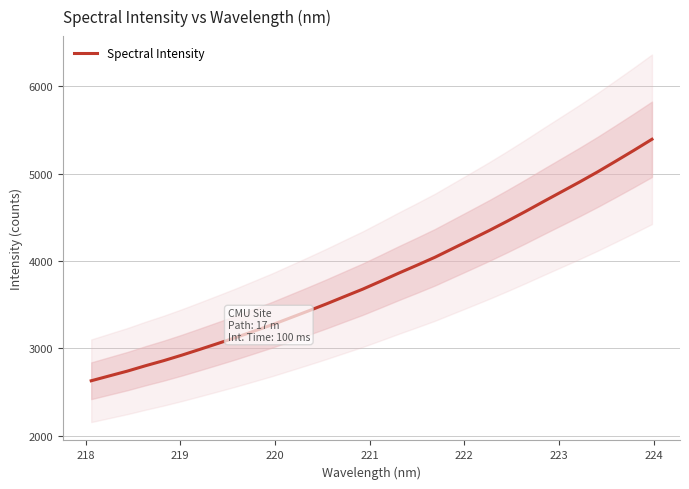

How many lines are shown in the chart?

1